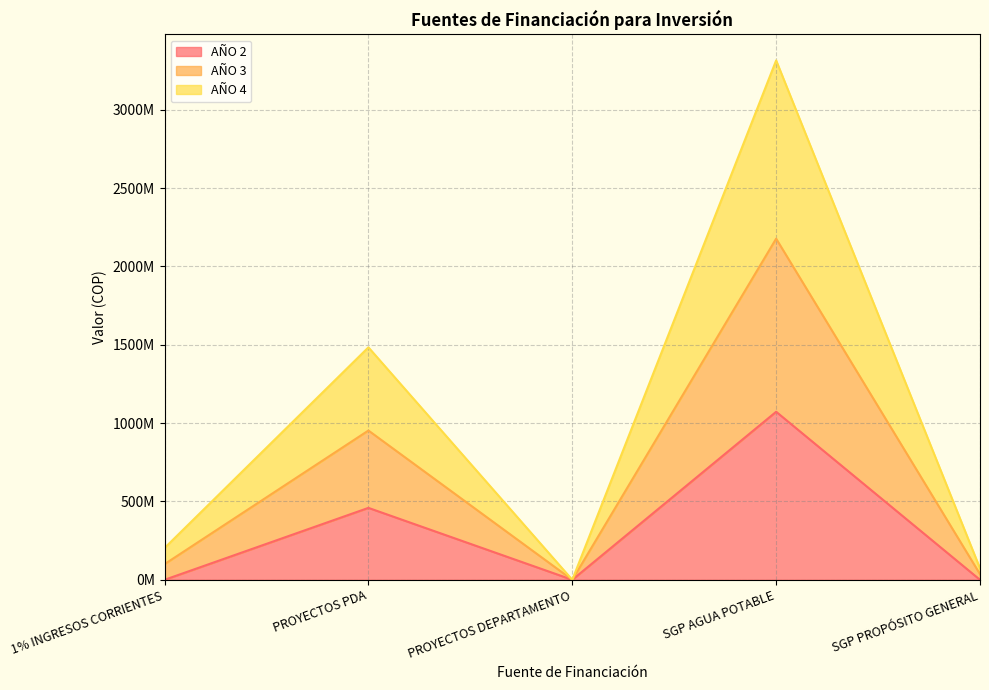

True or false: AÑO 2 has a value of 647576637 at PROYECTOS DEPARTAMENTO.

False